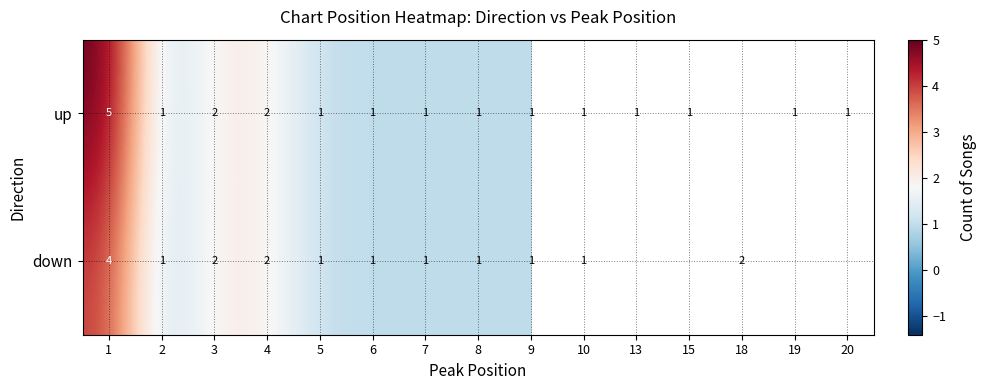

At how many categories does at least one series exceed 4?

1